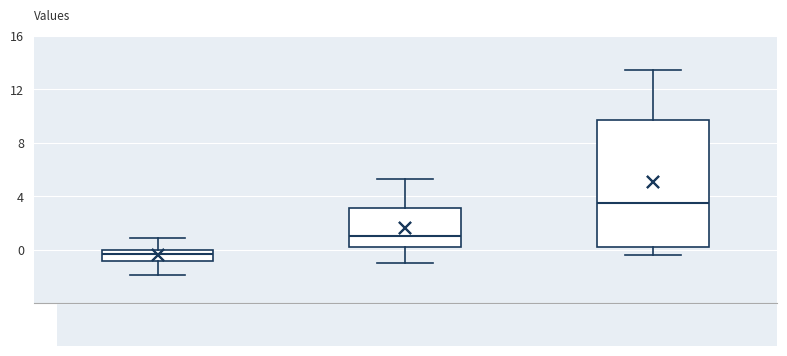

Reading left to right, transcribe this box plot: for each box, give where its median line is, the range the box spans, and where its two whiskers end, as read against the y-axis. The values are not printed on the chart, so give them approximately, as read against the axis.

0.301 km: median -0.5, box -1.0 to 0.0, whiskers -2.0 to 1.0
1.460 km: median 1.0, box 0.0 to 3.0, whiskers -1.0 to 5.5
2.136 km: median 3.5, box 0.0 to 9.5, whiskers -0.5 to 13.5